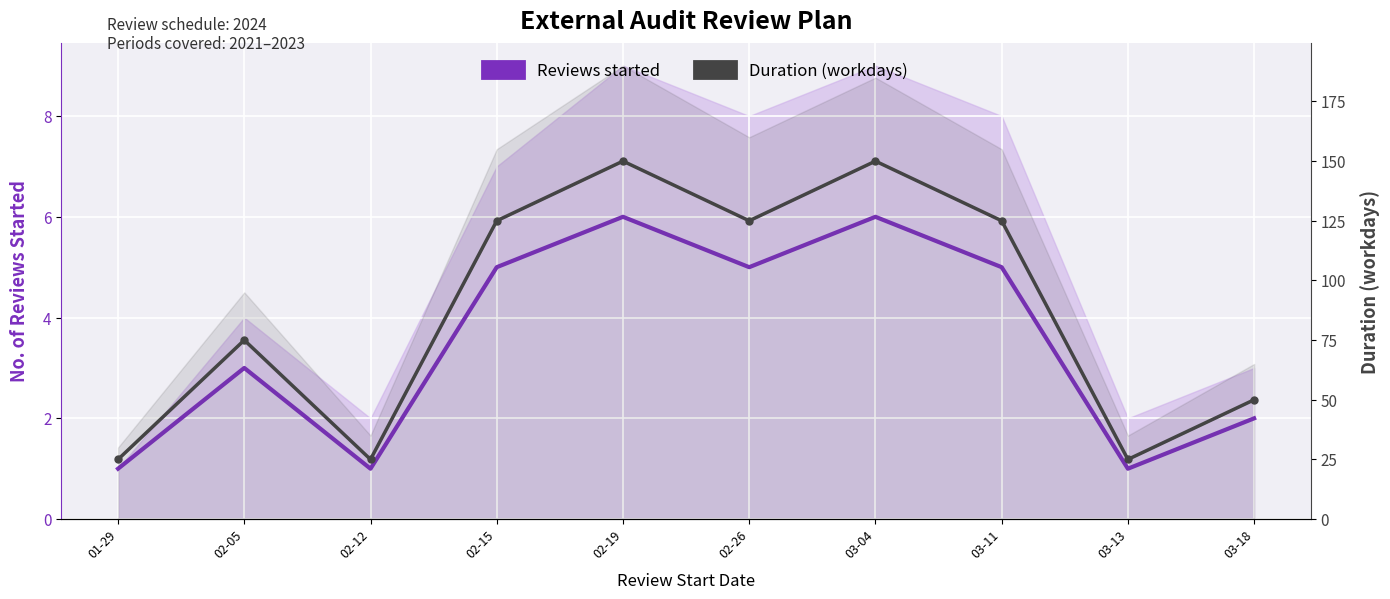

At how many categories does at least one series exceed 139?

2